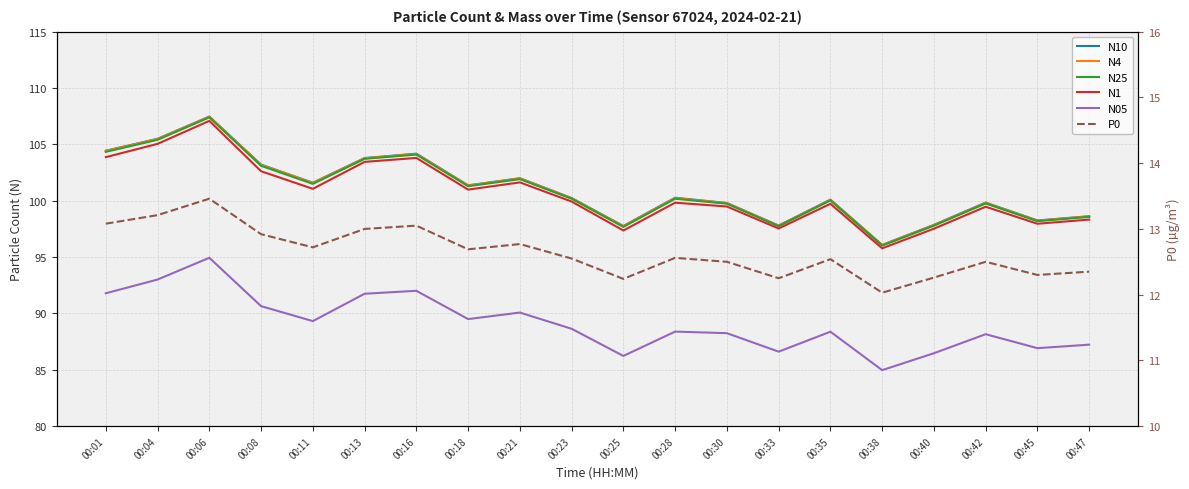

At which category is the sum across all series the highest?

00:06